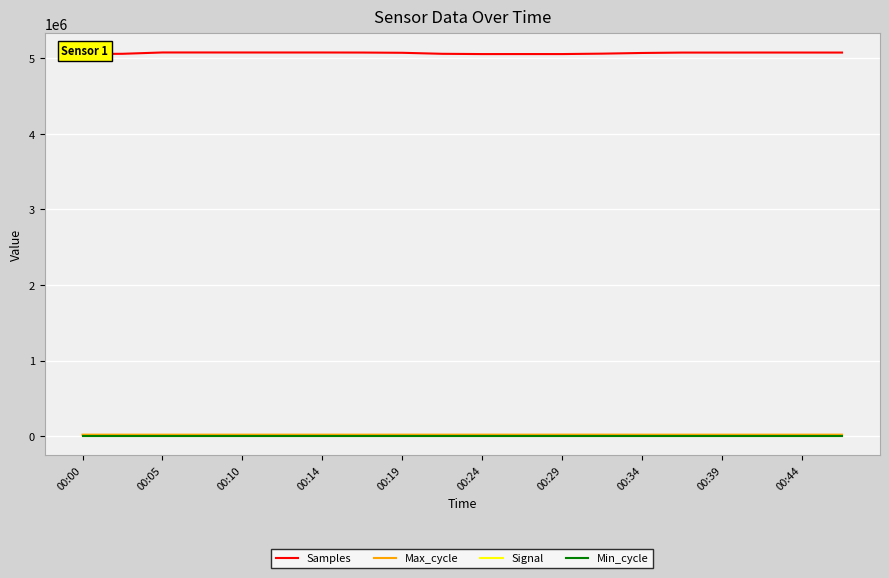

Does the chart have visible grid lines?

Yes